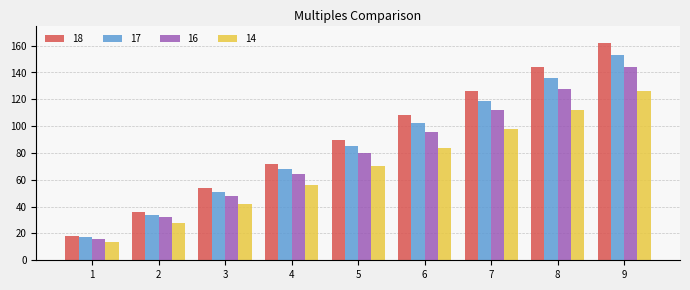

How many values in the 16 series are below 80?

4